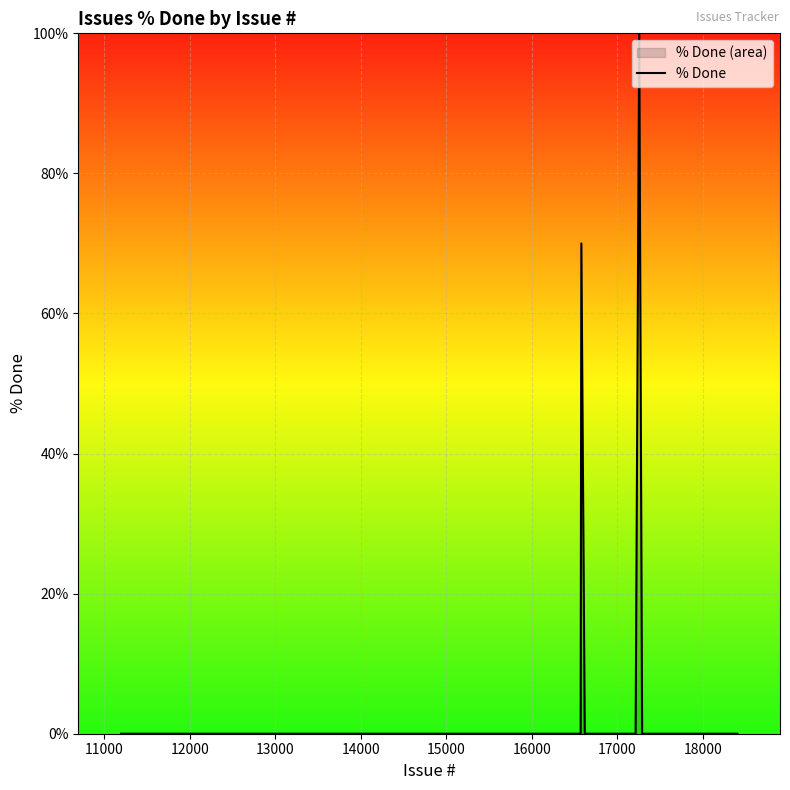

What is the maximum value shown in the chart?

100